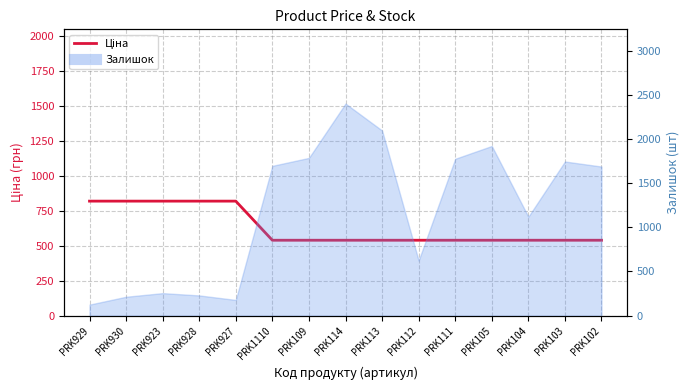

The value at PRK927 is 818.5. True or false?

True